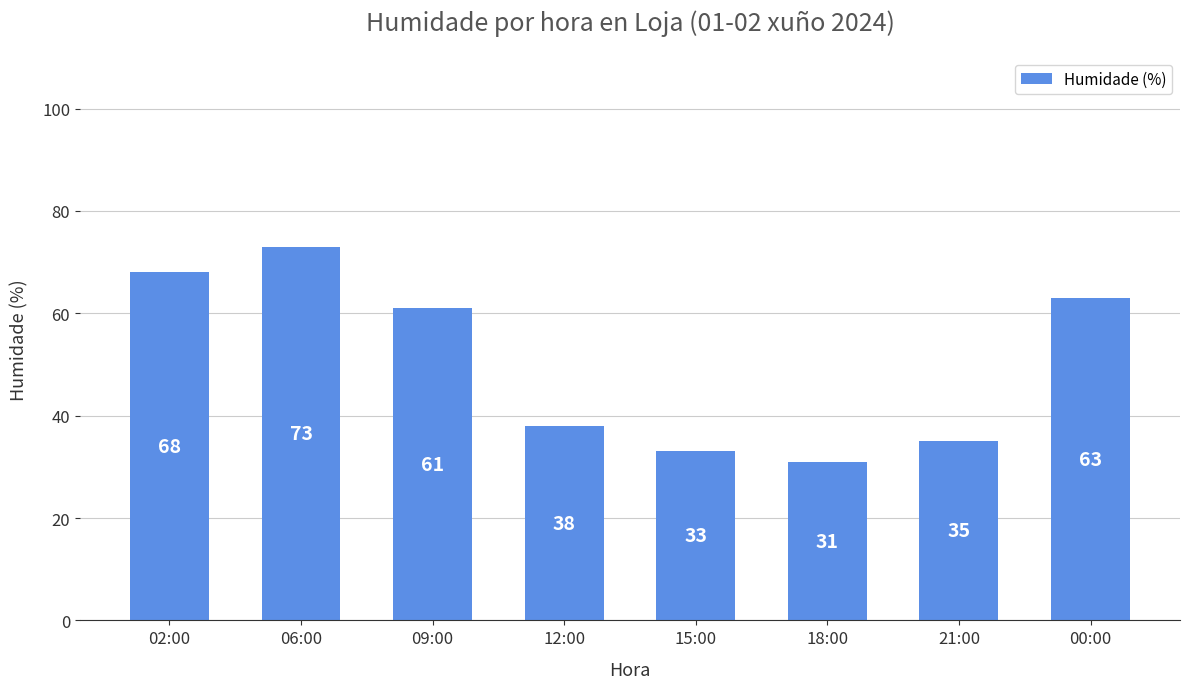

What is the difference between the values at 06:00 and 00:00?

10